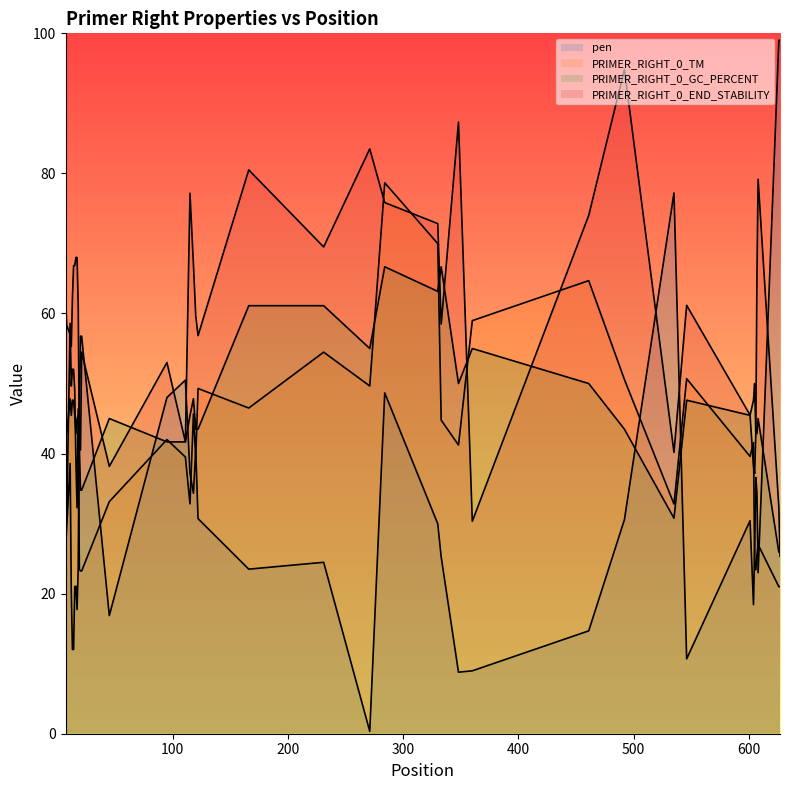

Does the chart have visible grid lines?

No